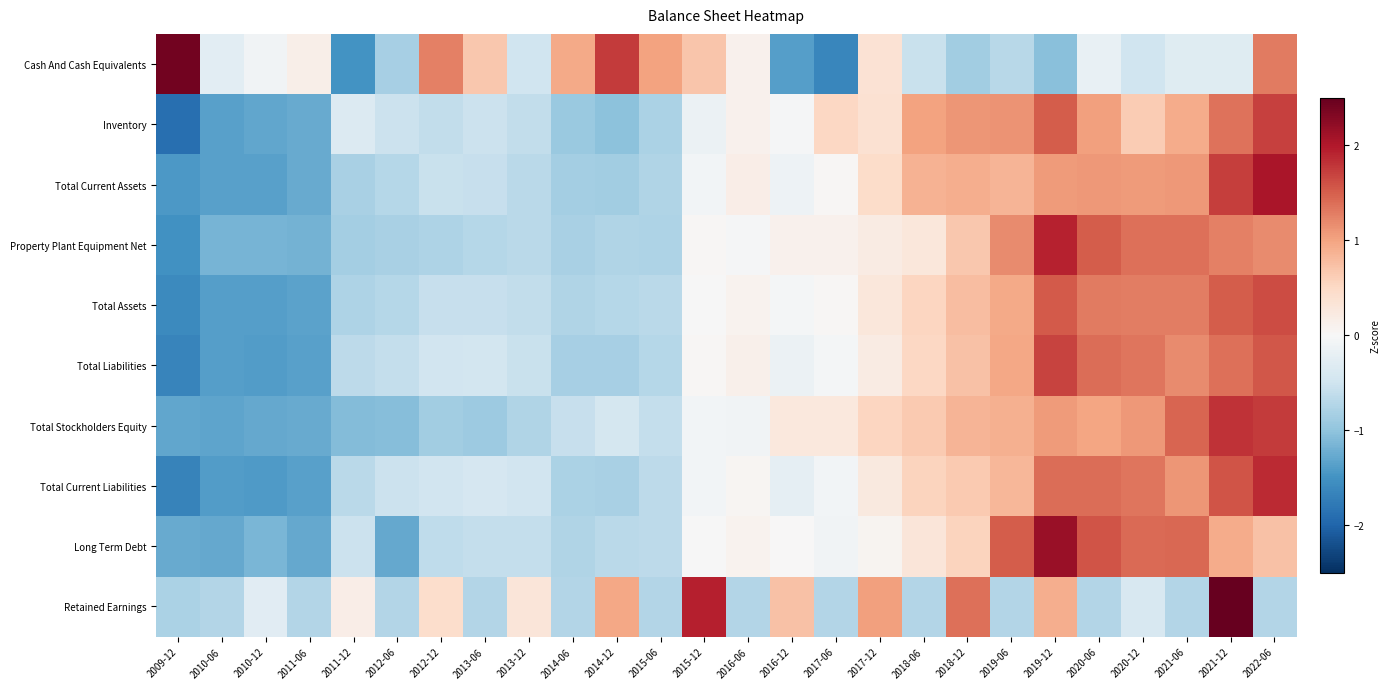

Which series has the largest range (max minus min)?

Cash And Cash Equivalents